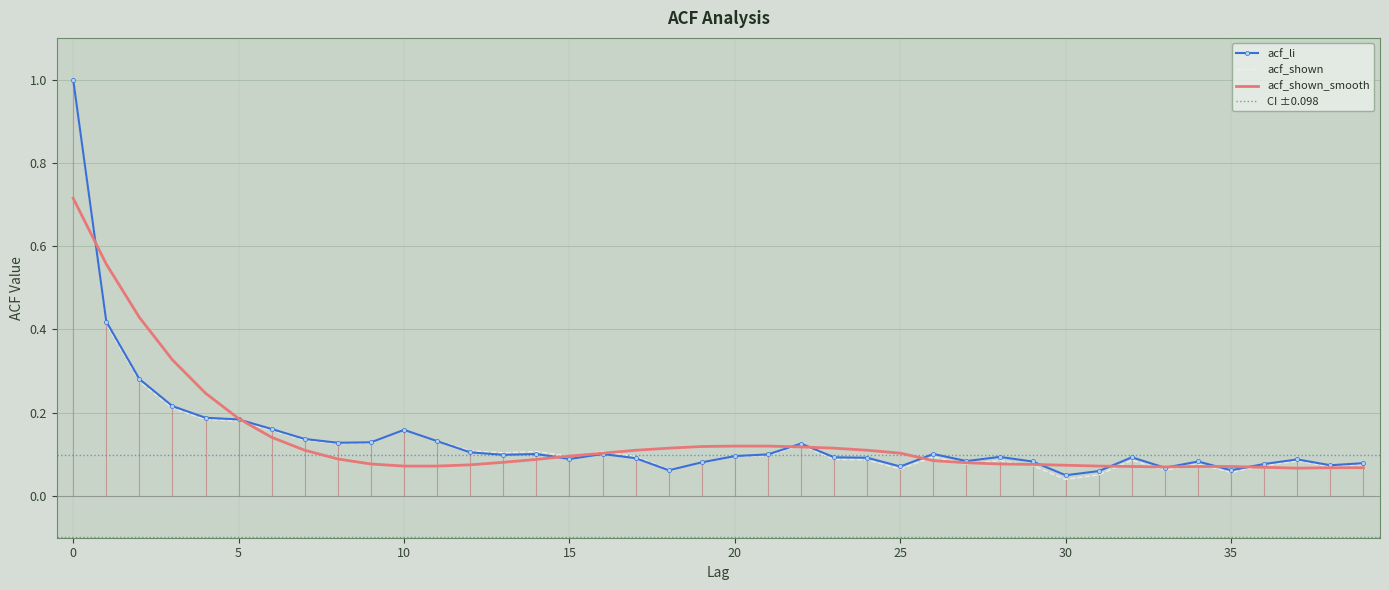

Reading right to left, extract all data points from this chart.

acf_li: 0.1	0.1	0.1	0.1	0.1	0.1	0.1	0.1	0.1	0.1	0.1	0.1	0.1	0.1	0.1	0.1	0.1	0.1	0.1	0.1	0.1	0.1	0.1	0.1	0.1	0.1	0.1	0.1	0.1	0.2	0.1	0.1	0.1	0.2	0.2	0.2	0.2	0.3	0.4	1.0
acf_shown: 0.1	0.1	0.1	0.1	0.1	0.1	0.1	0.1	0.1	0.0	0.1	0.1	0.1	0.1	0.1	0.1	0.1	0.1	0.1	0.1	0.1	0.1	0.1	0.1	0.1	0.1	0.1	0.1	0.1	0.2	0.1	0.1	0.1	0.2	0.2	0.2	0.2	0.3	0.4	1.0
acf_shown_smooth: 0.1	0.1	0.1	0.1	0.1	0.1	0.1	0.1	0.1	0.1	0.1	0.1	0.1	0.1	0.1	0.1	0.1	0.1	0.1	0.1	0.1	0.1	0.1	0.1	0.1	0.1	0.1	0.1	0.1	0.1	0.1	0.1	0.1	0.1	0.2	0.2	0.3	0.4	0.6	0.7